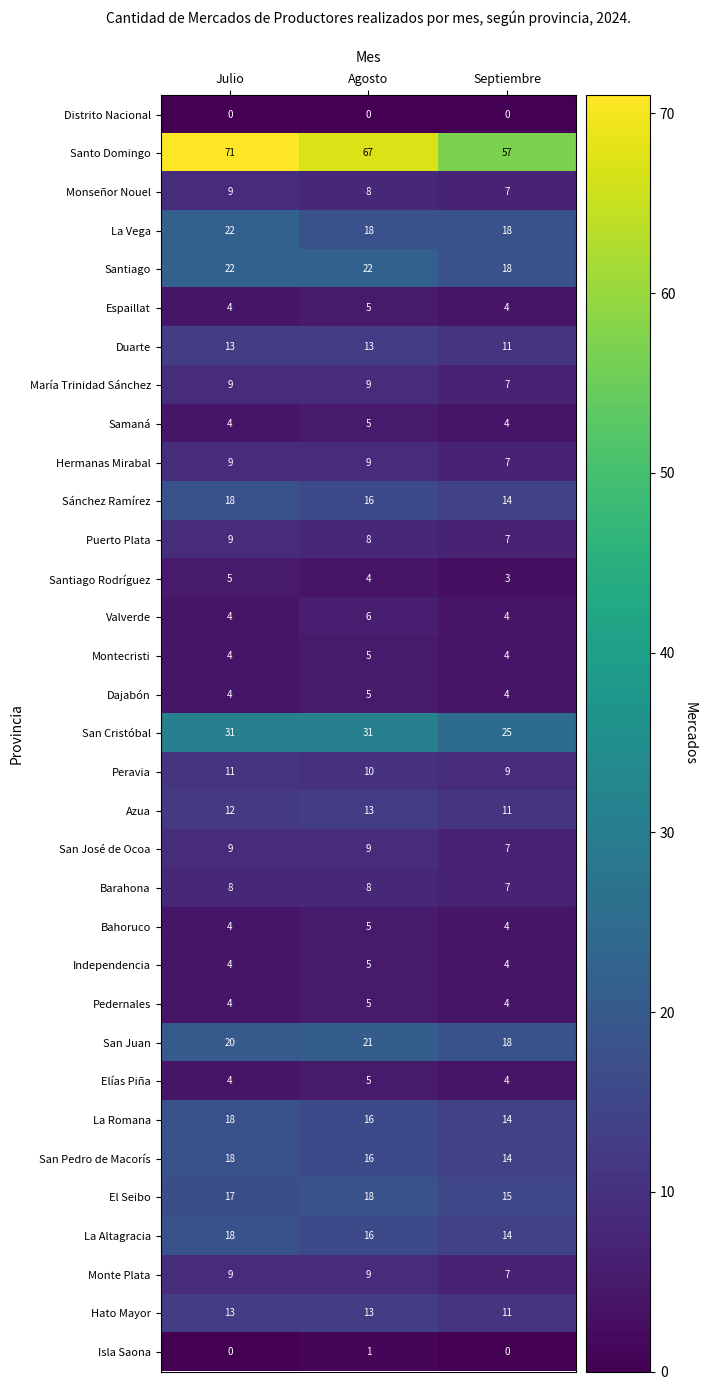

Which series has the largest total across all categories?

Santo Domingo